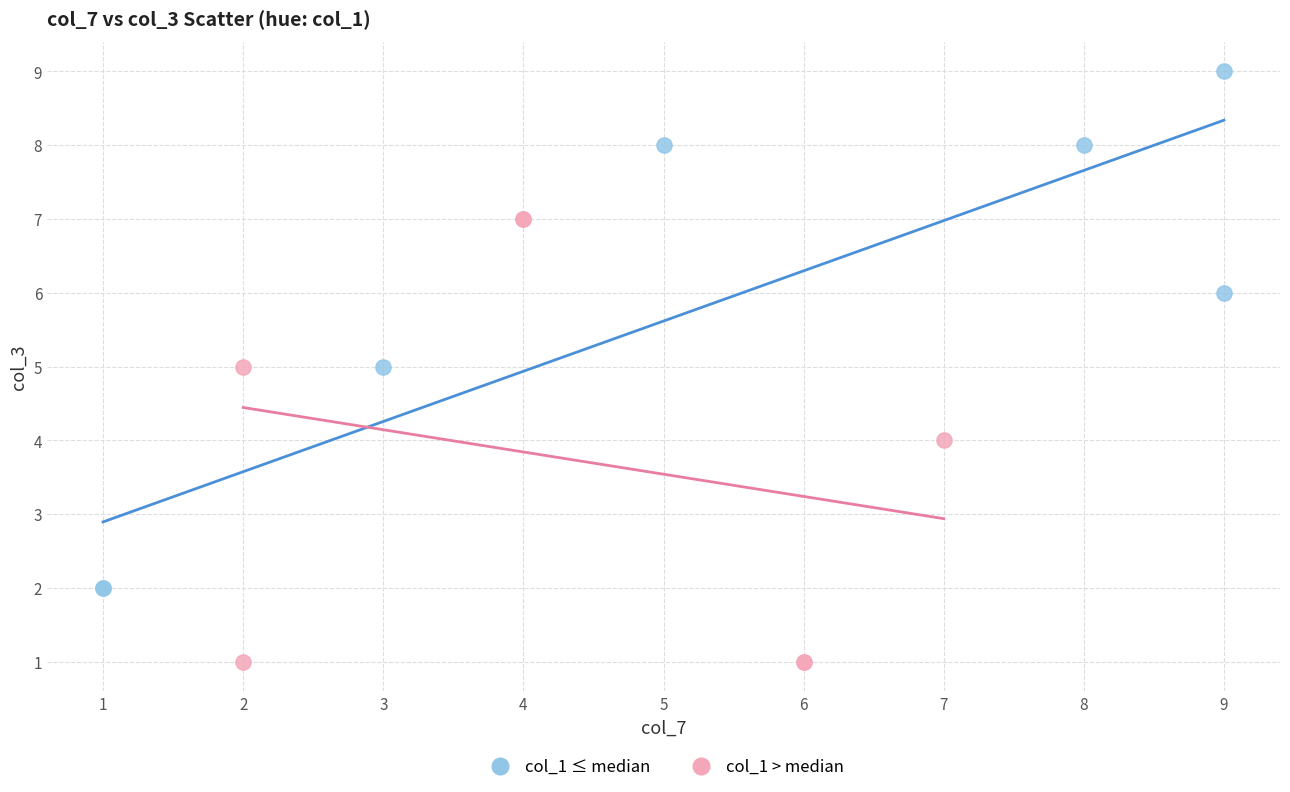

Which series reaches the minimum Y coordinate?

col_1 > median